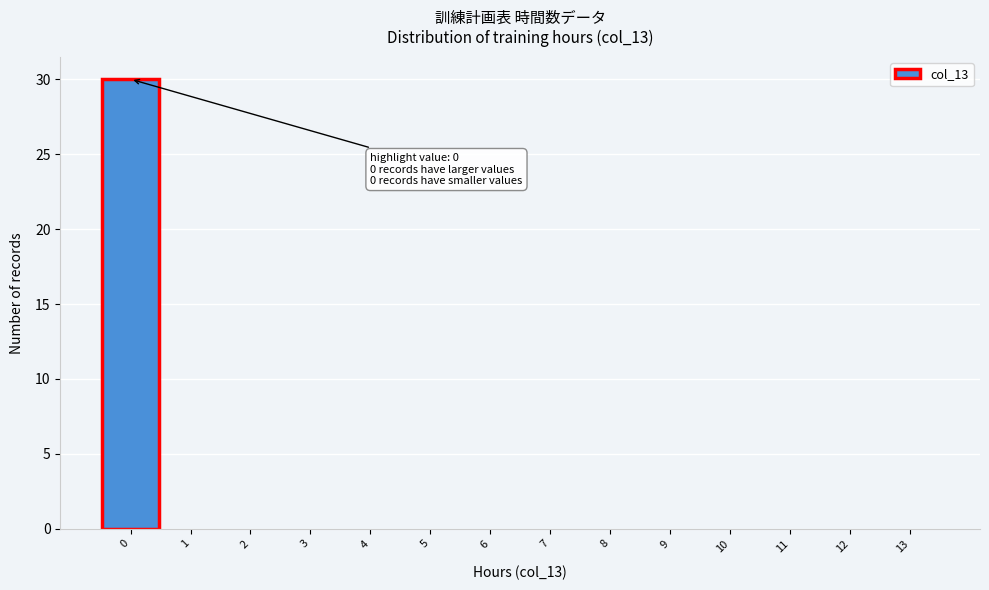

Which range on the x-axis has the tallest bar?

-0.5 to 0.5